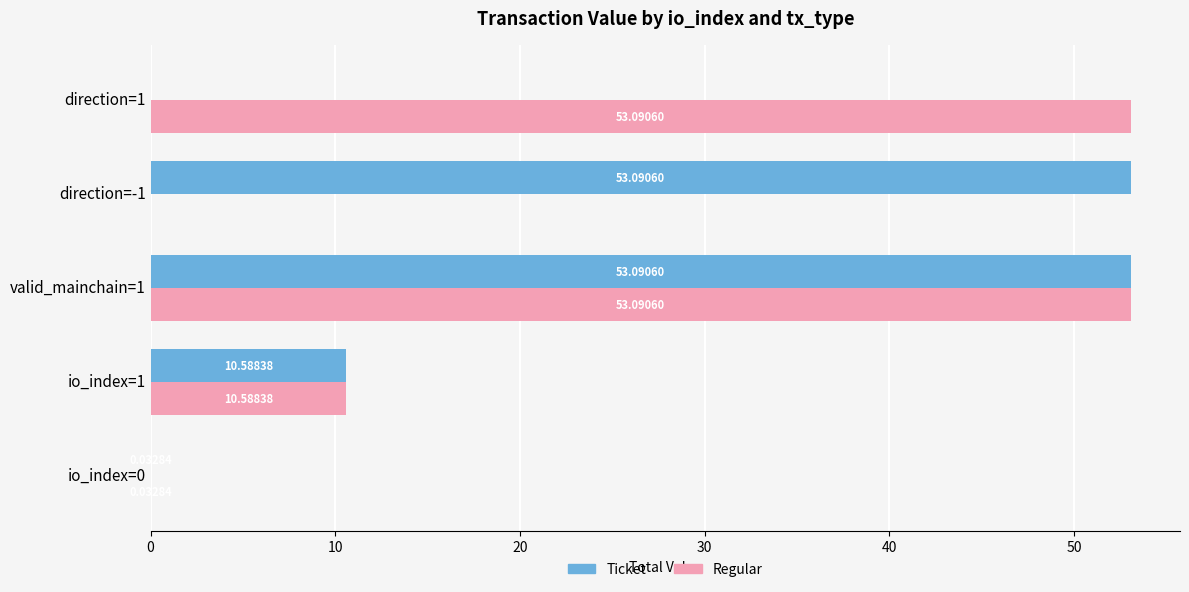

What is the total value across all series at valid_mainchain=1?

106.2